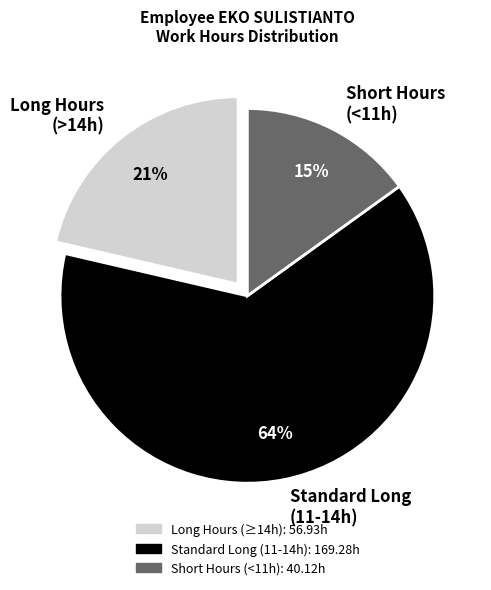

To the nearest percent, what is the combined percentage of Standard Long (11-14h) and Long Hours (>14h)?

85%